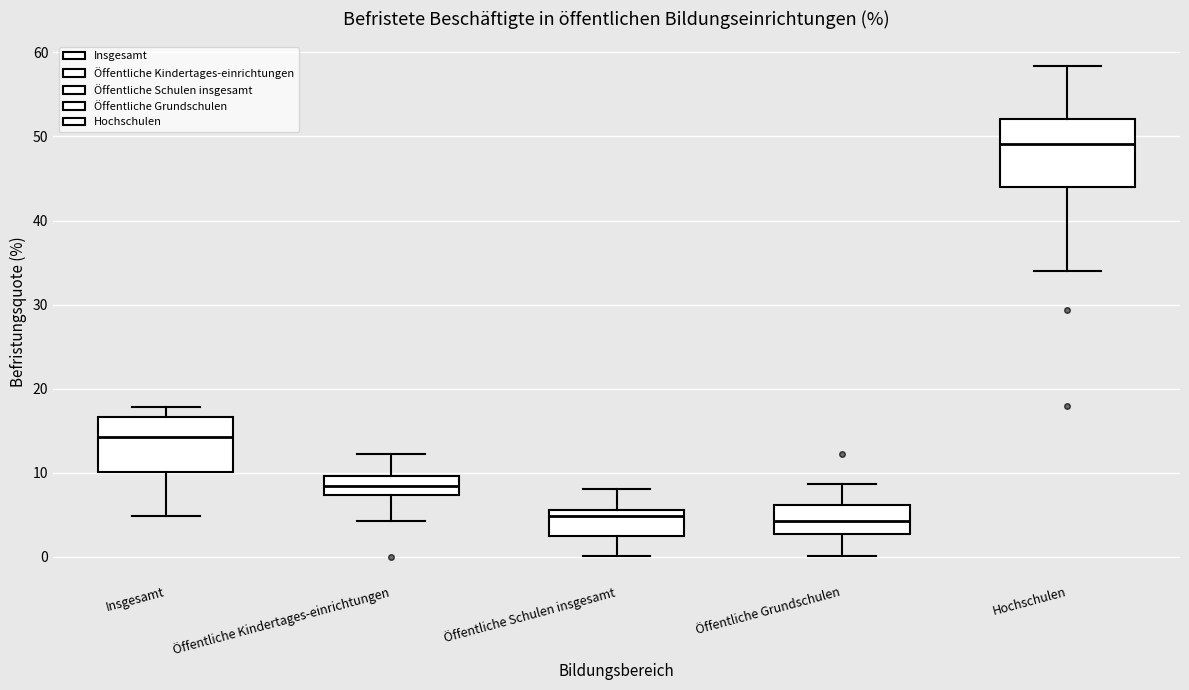

Comparing the boxes themselves (not the whiskers), which one is the tallest?

Hochschulen